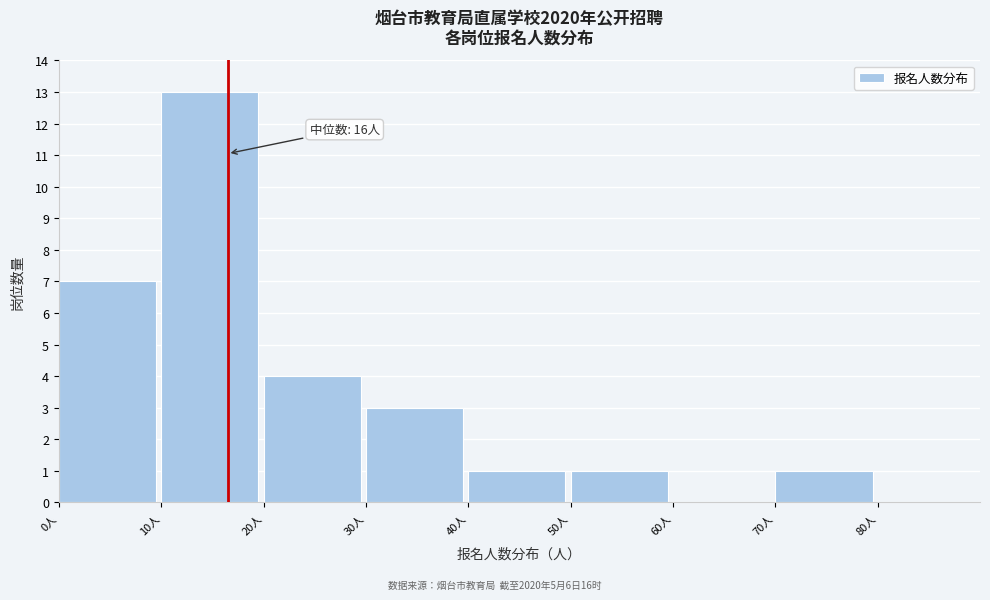

Which range on the x-axis has the tallest bar?

10 to 20